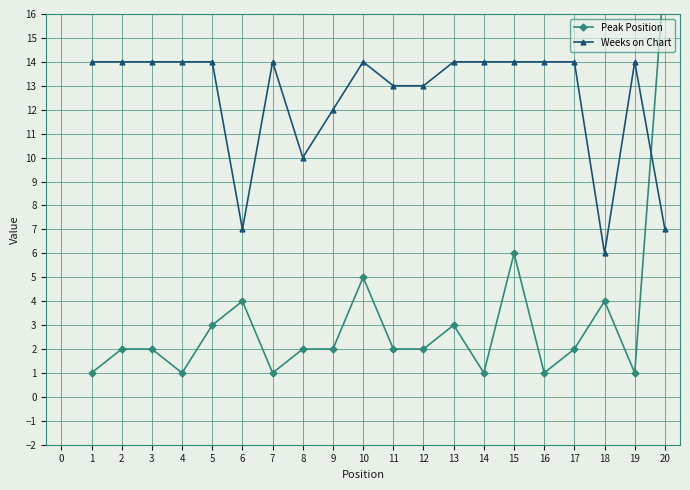

What are all the series names shown in the legend?

Peak Position, Weeks on Chart